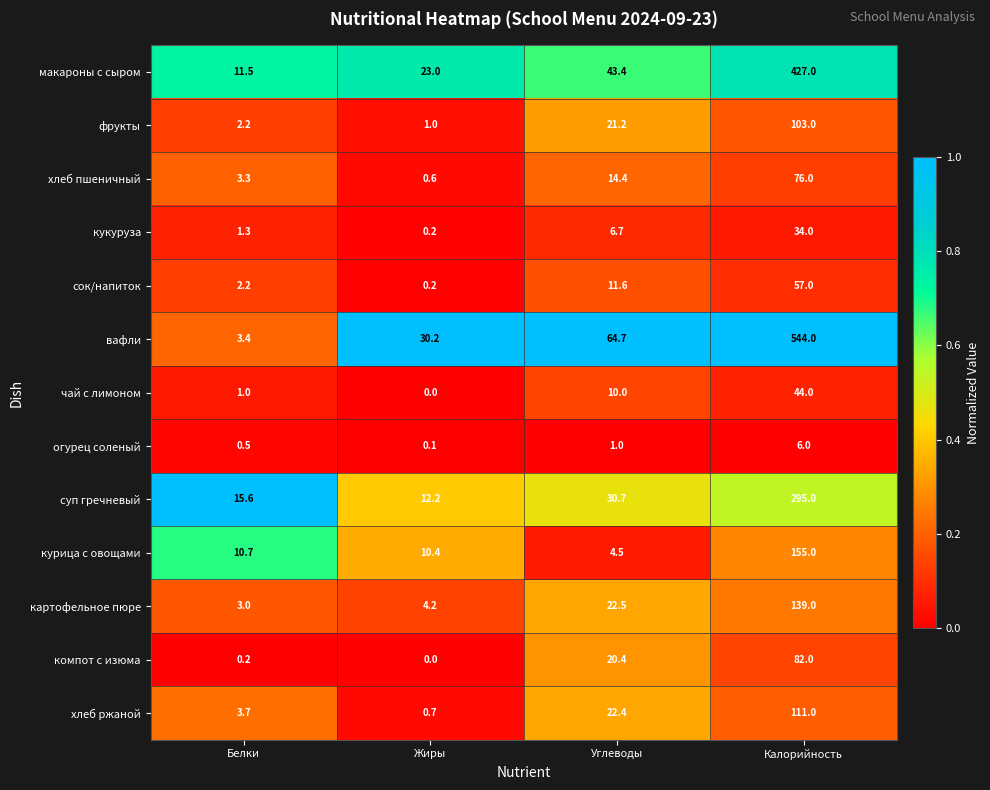

At how many categories does at least one series exceed 0?

4